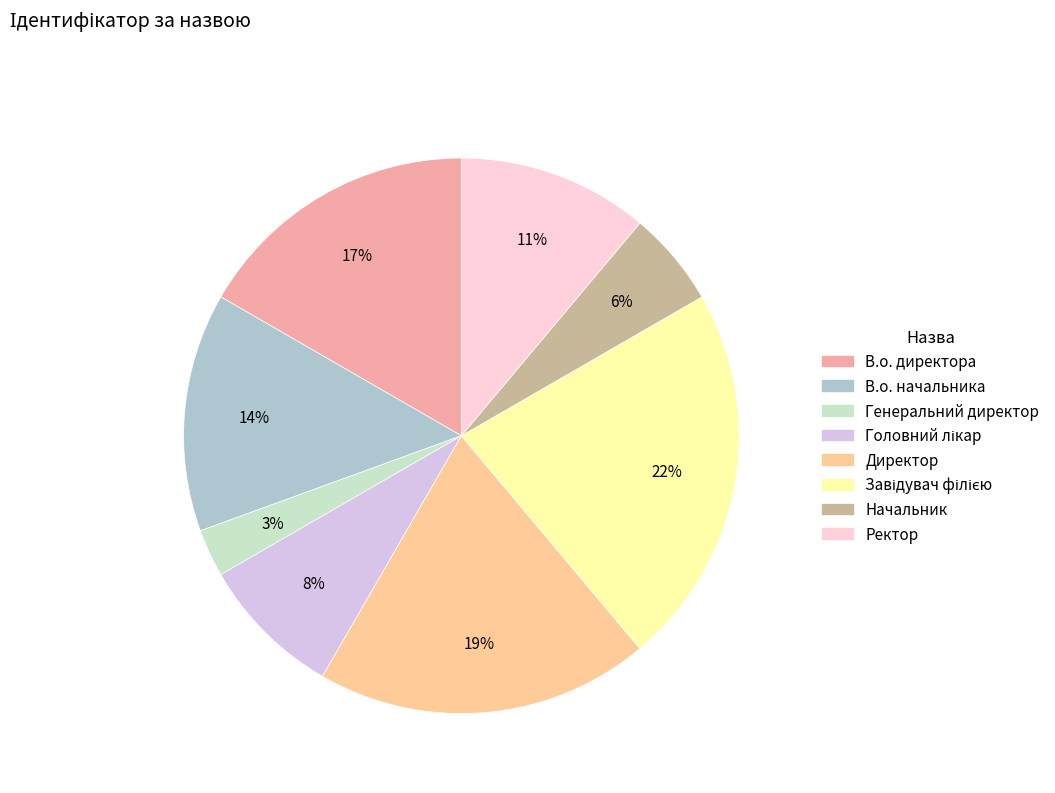

The Головний лікар slice represents 8% of the pie. True or false?

True